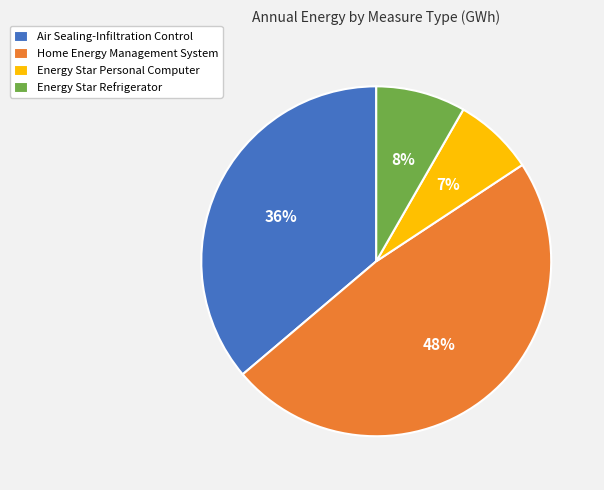

True or false: Home Energy Management System accounts for 60% of the total.

False